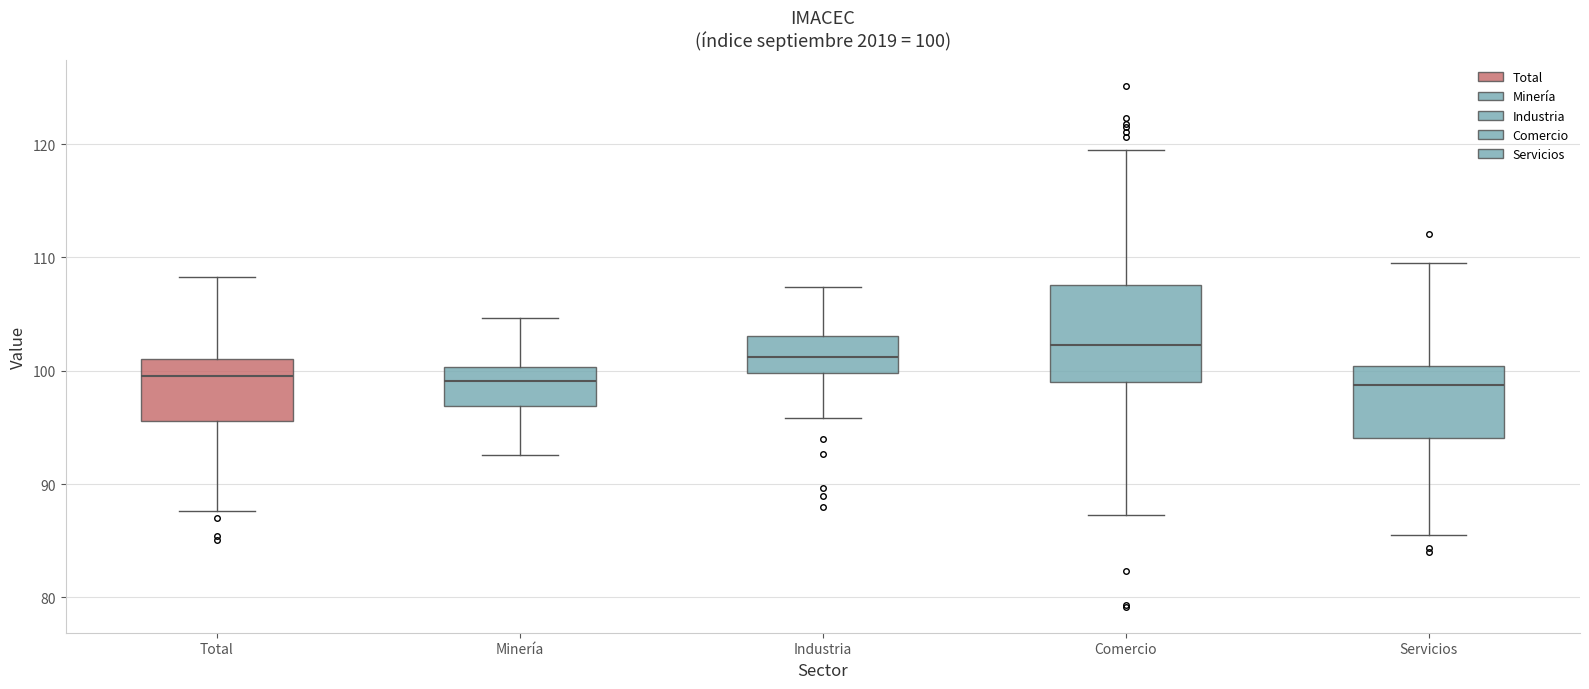

Comparing the boxes themselves (not the whiskers), which one is the tallest?

Comercio